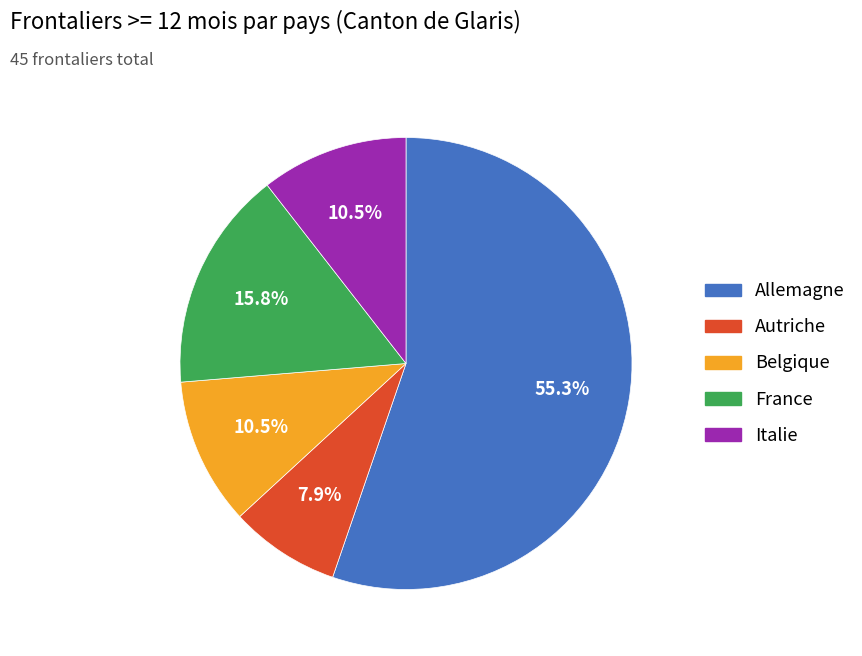

What is the largest slice in the pie chart?

Allemagne